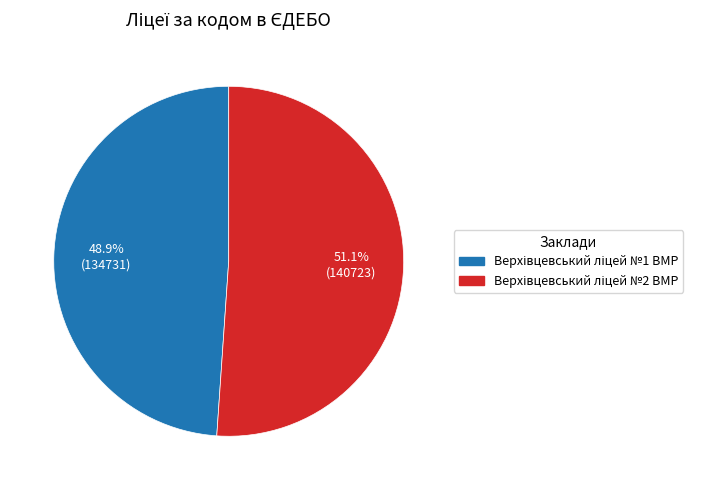

Is there a majority slice in this chart?

Yes